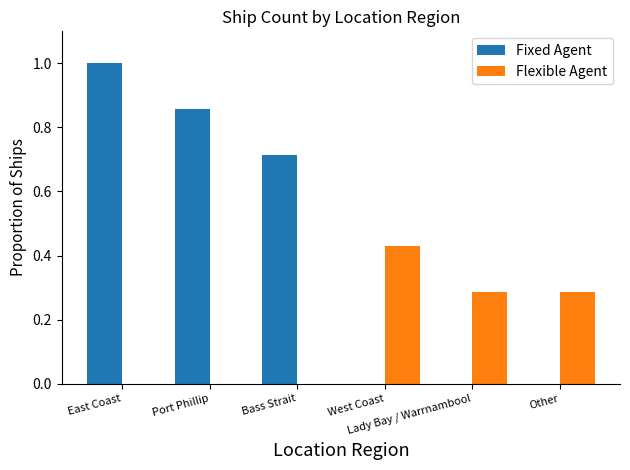

What is the sum of all Fixed Agent values?

2.6